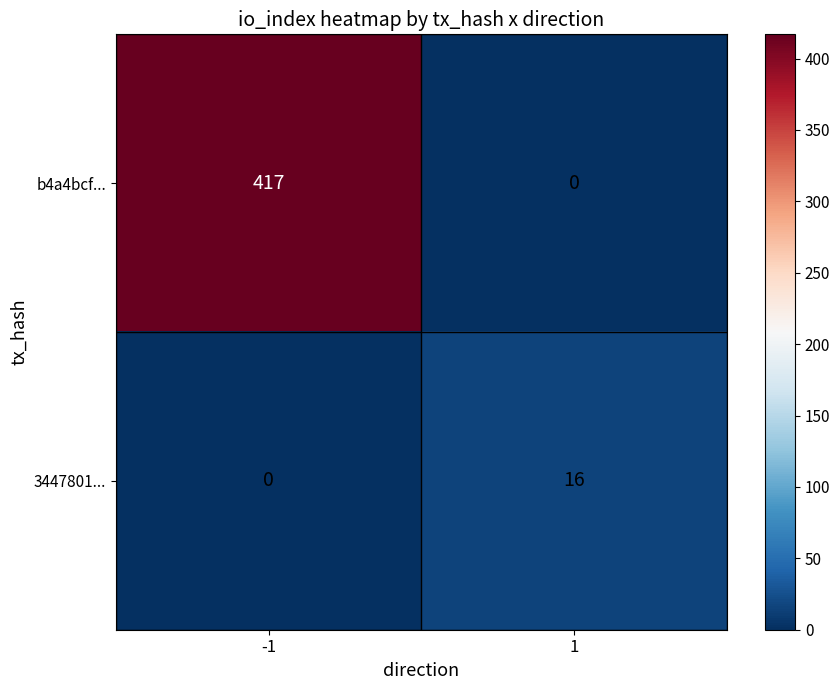

True or false: 3447801... has a value of 0 at -1.

True